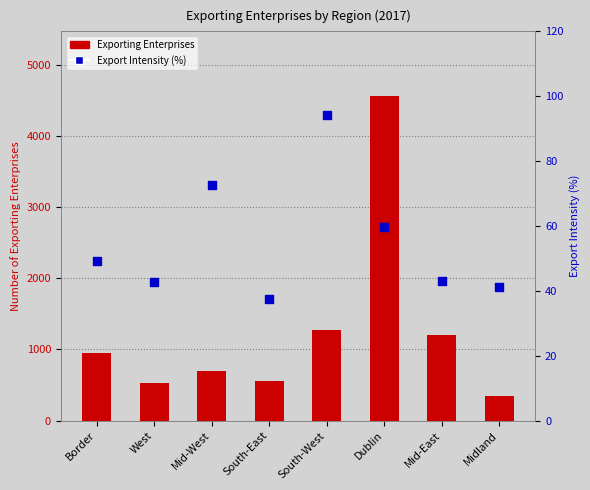

At how many categories does at least one series exceed 3653?

1